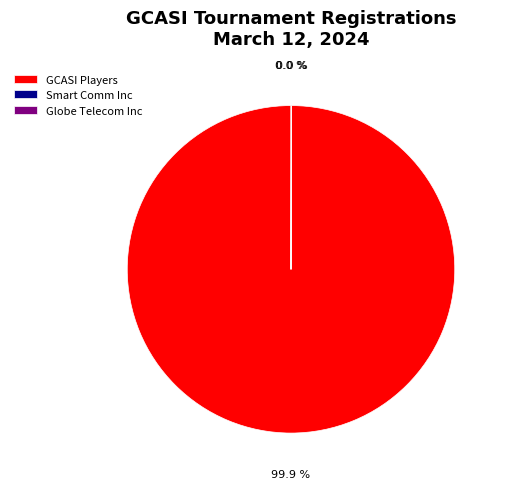

Which slice is the largest?

GCASI Players